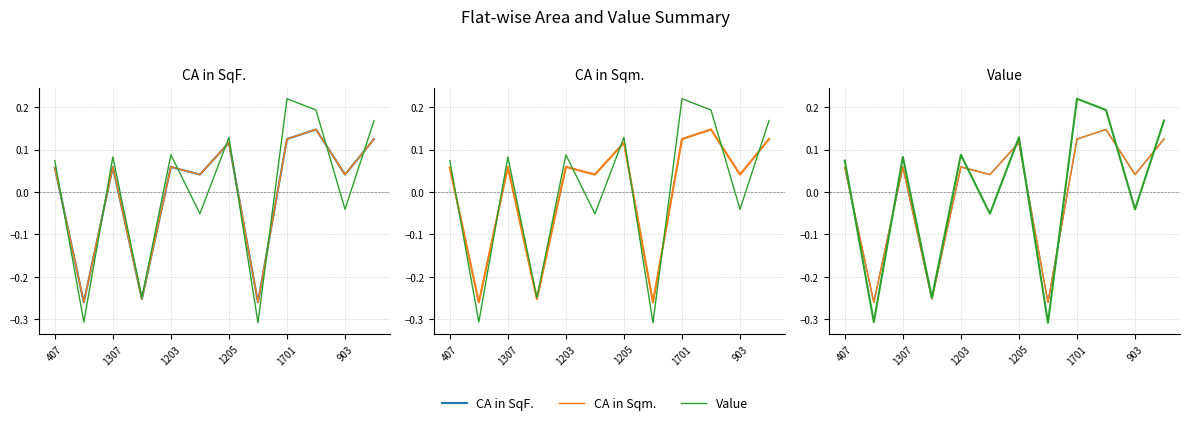

At how many categories does at least one series exceed 0?

9